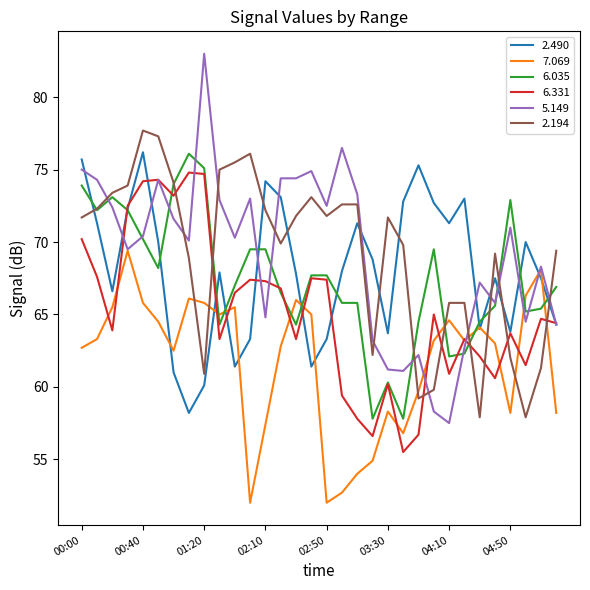

What is the sum of all 6.331 values?

2087.3